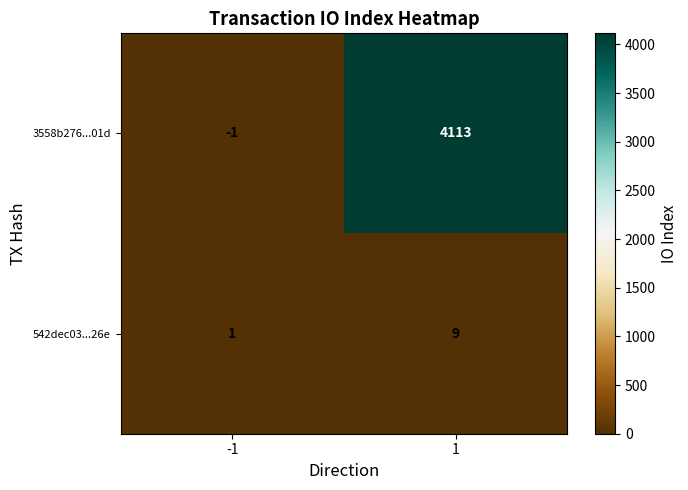

Is it true that 3558b276...01d equals -1 at -1?

True